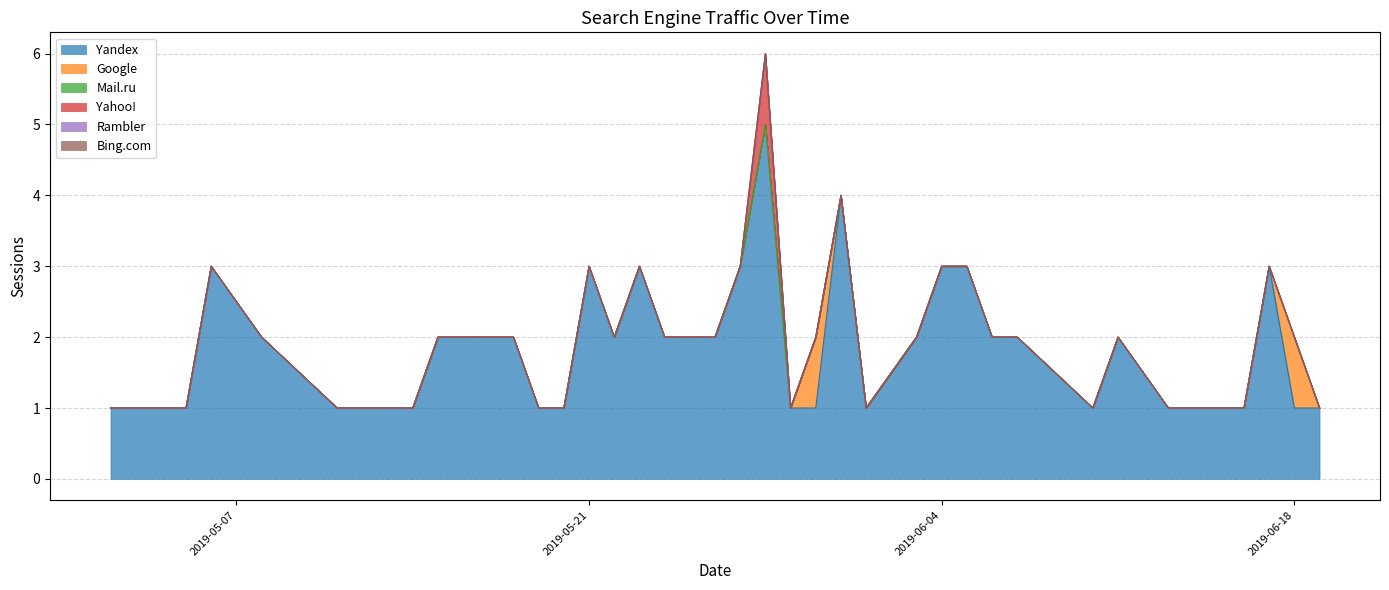

At which category is the sum across all series the highest?

2019-05-28